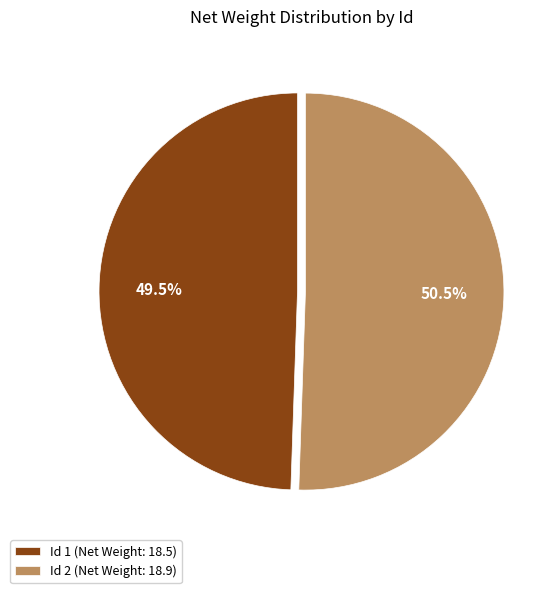

Which category has the smallest portion of the pie?

Id 1 (Net Weight: 18.5)